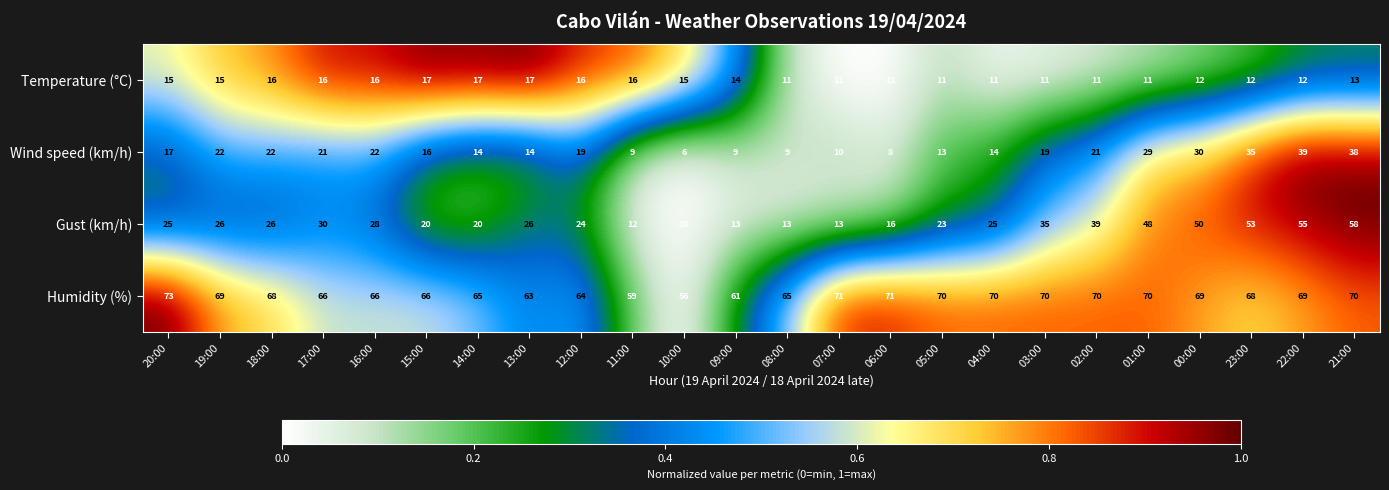

Which category has the highest value in the Wind speed (km/h) series?

22:00